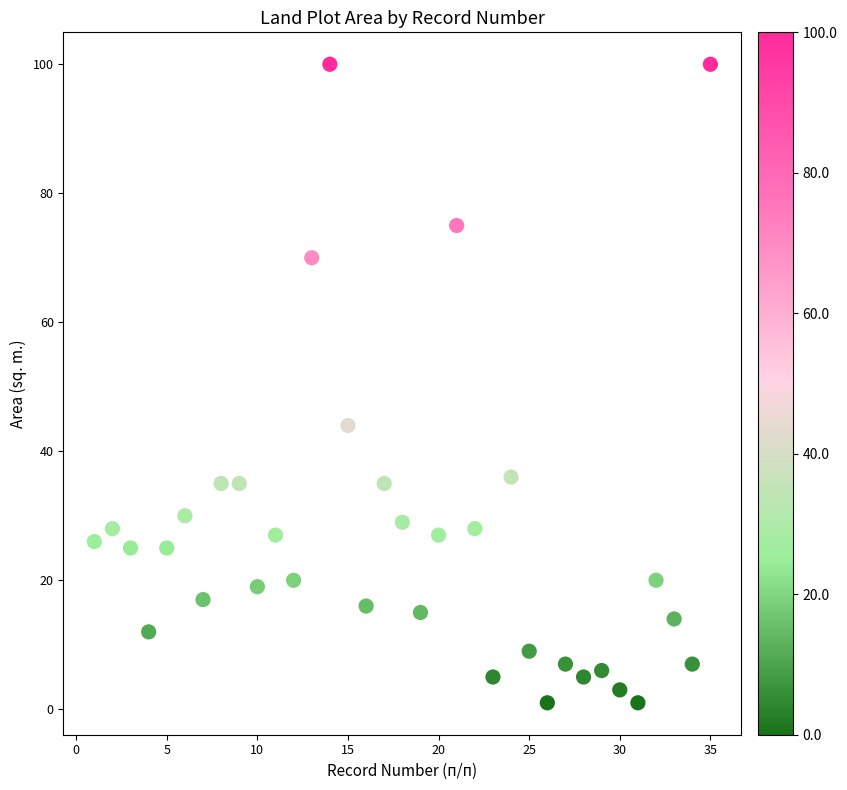

What Y value in the scatter plot is closest to 50?

44